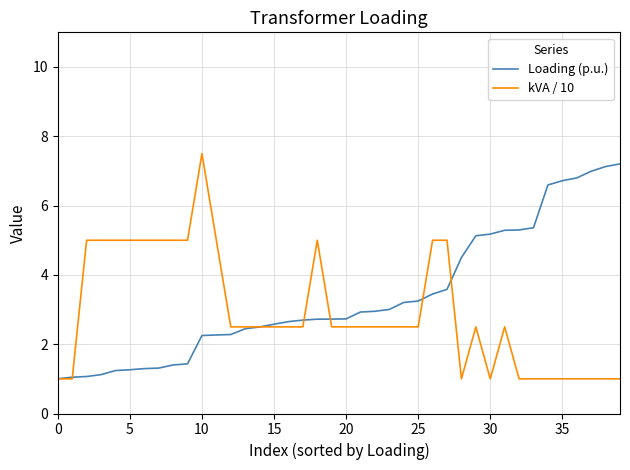

What is the greatest value displayed?

7.5